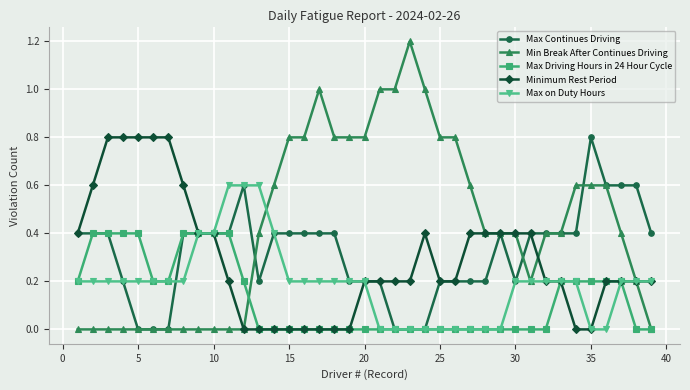

Which series has the largest range (max minus min)?

Min Break After Continues Driving